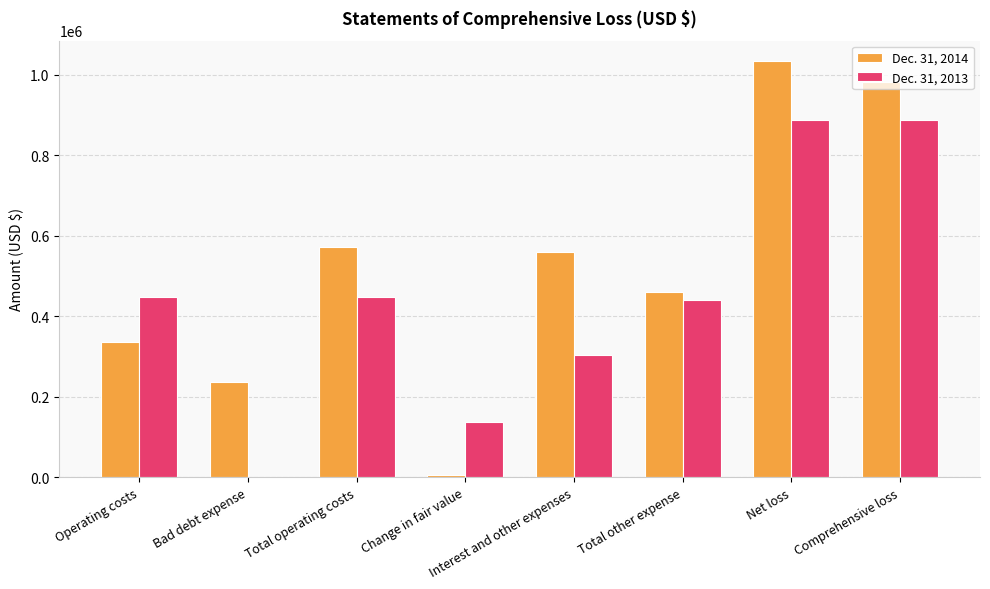

Which category has the highest value across all series?

Net loss